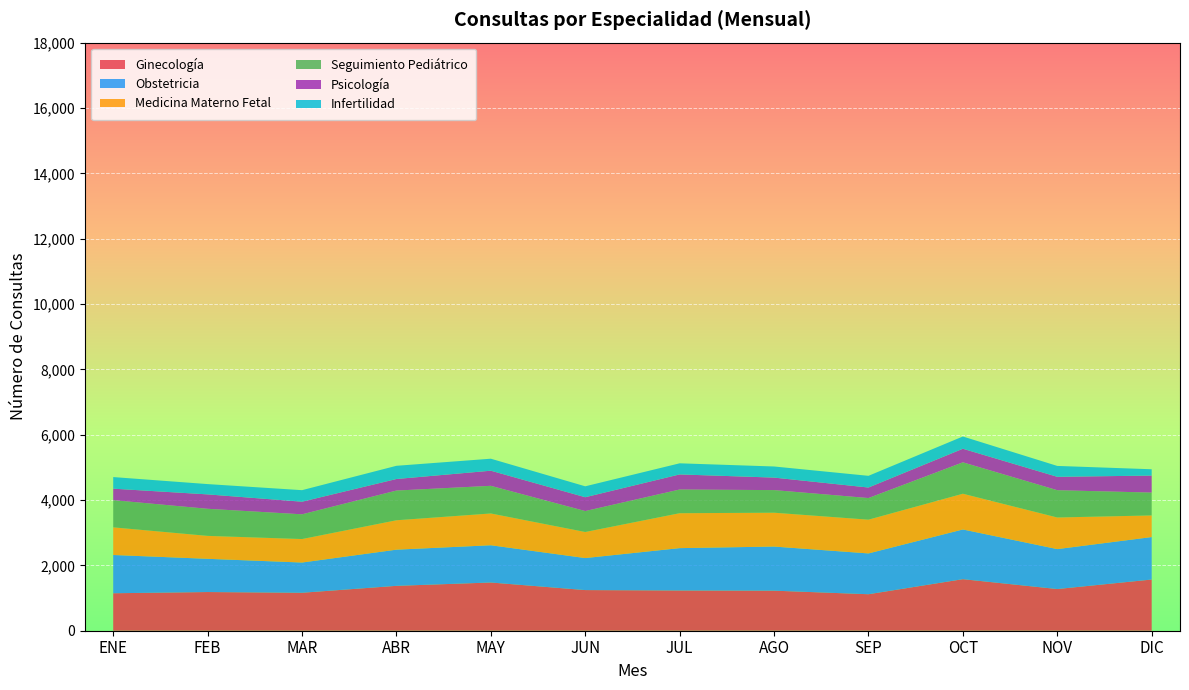

Reading left to right, what are all the values shown in this chart?

Ginecología: 1147	1184	1162	1374	1476	1244	1232	1226	1117	1578	1276	1567
Obstetricia: 1171	1017	925	1107	1140	980	1296	1350	1249	1521	1222	1300
Medicina Materno Fetal: 846	702	719	900	973	798	1069	1036	1033	1094	968	662
Seguimiento Pediátrico: 833	829	757	909	846	641	725	692	662	961	835	699
Psicología: 351	441	386	354	463	423	462	383	322	416	410	521
Infertilidad: 355	315	353	404	367	334	340	340	358	375	333	193